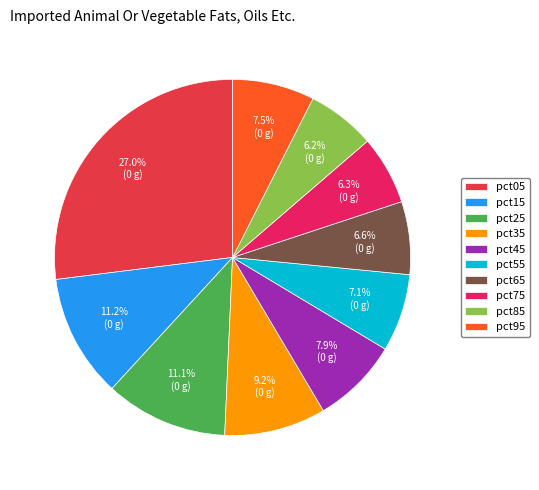

What is the smallest slice in the pie chart?

pct85